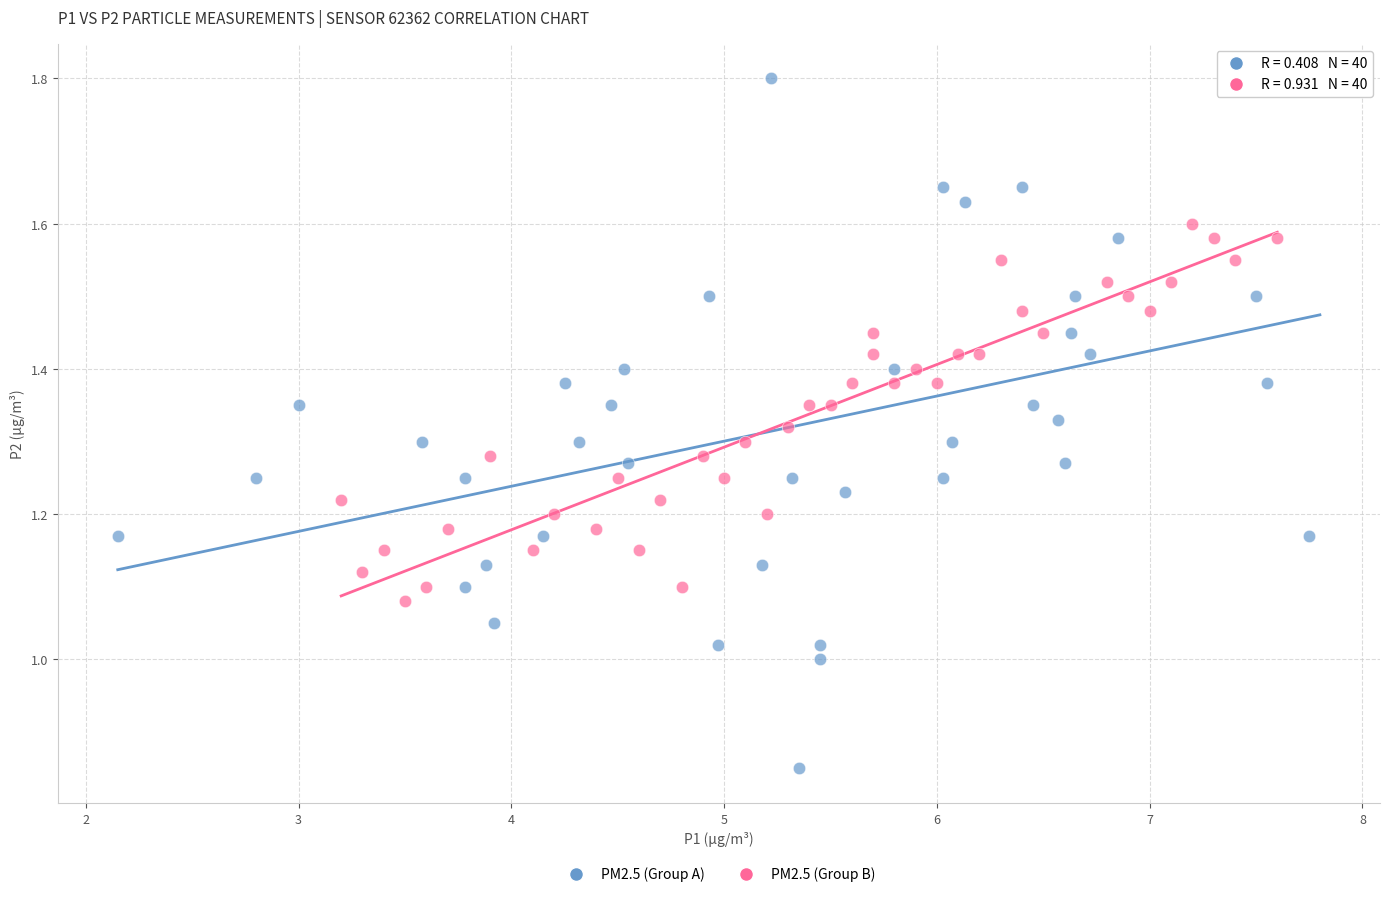

Which series contains the highest Y value?

PM2.5 (Group A)